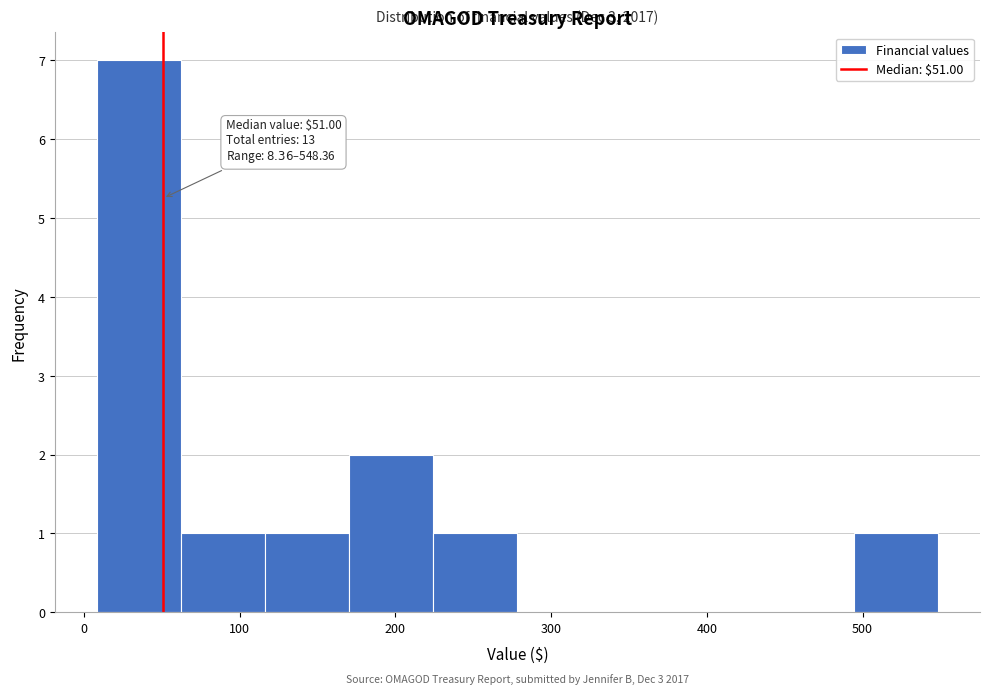

Which range on the x-axis has the tallest bar?

10 to 60